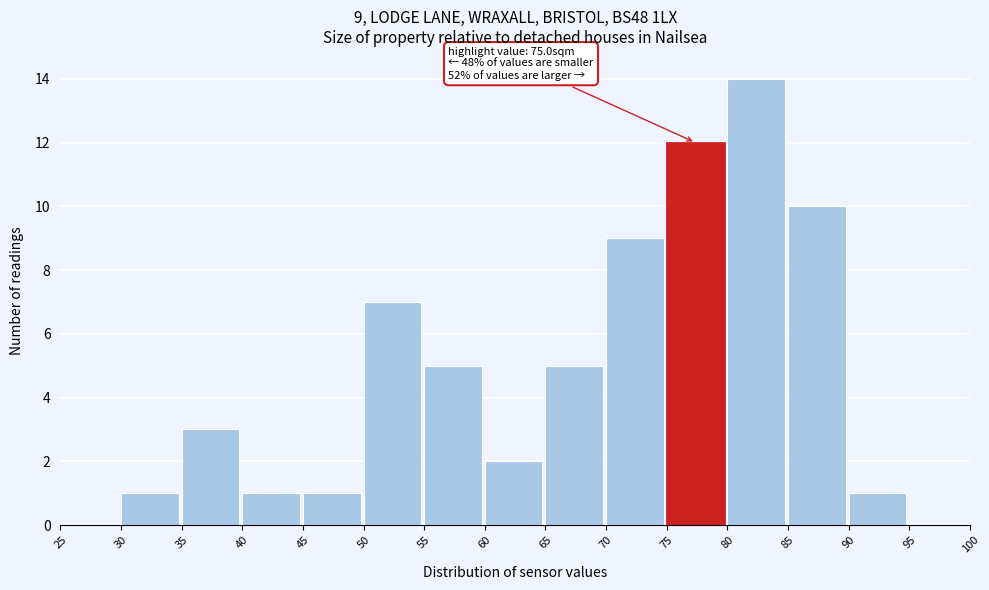

Over which range of the x-axis is the bar tallest?

80 to 85